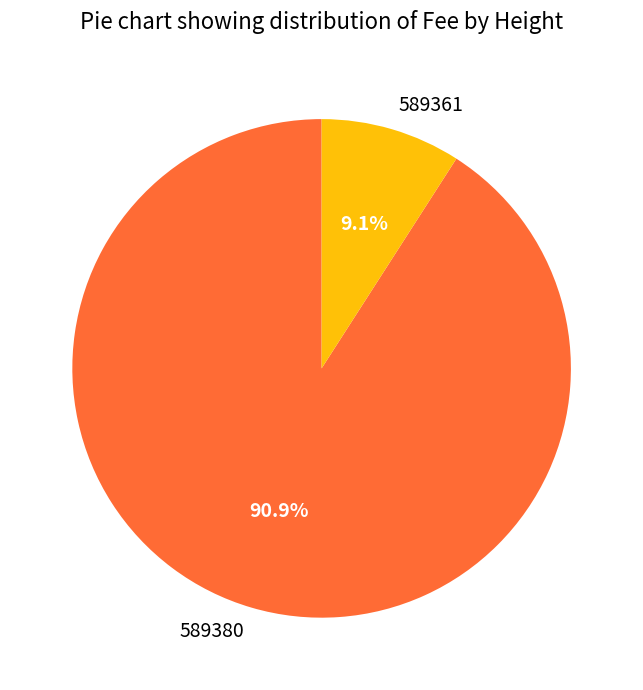

Is there any slice that represents more than half of the pie?

Yes